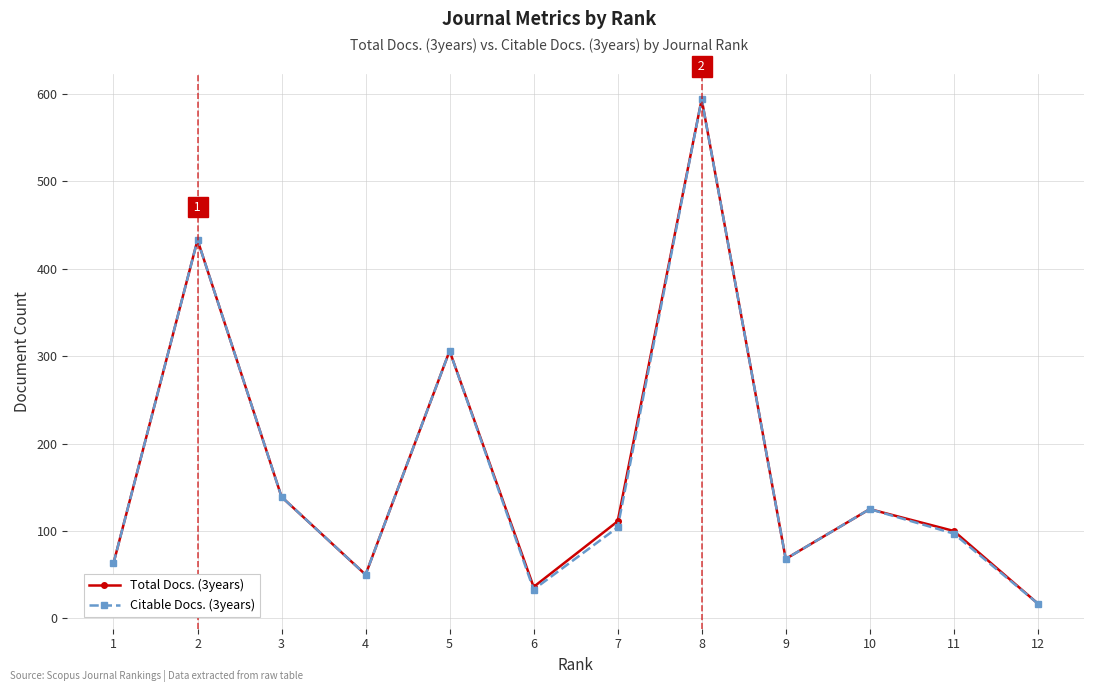

How many interior local valleys does the Citable Docs. (3years) series have?

3